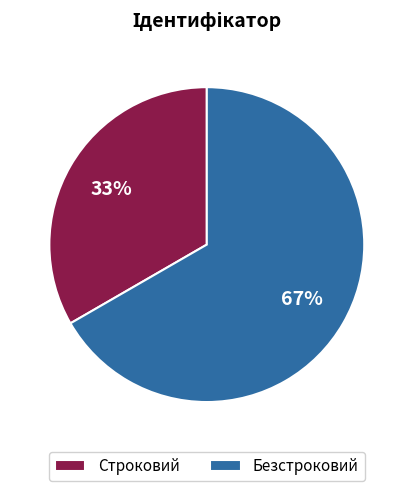

Is the sum of Безстроковий and Строковий greater than half?

Yes